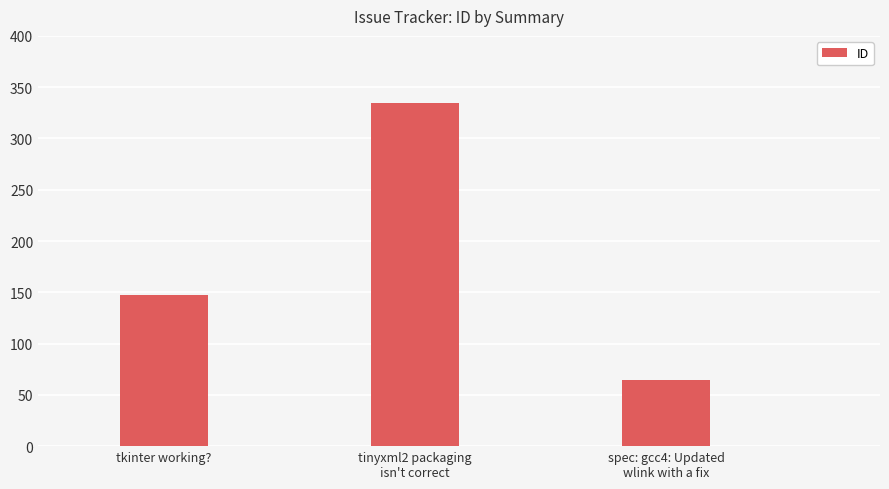

What is the value of the 3rd bar from the left?

64